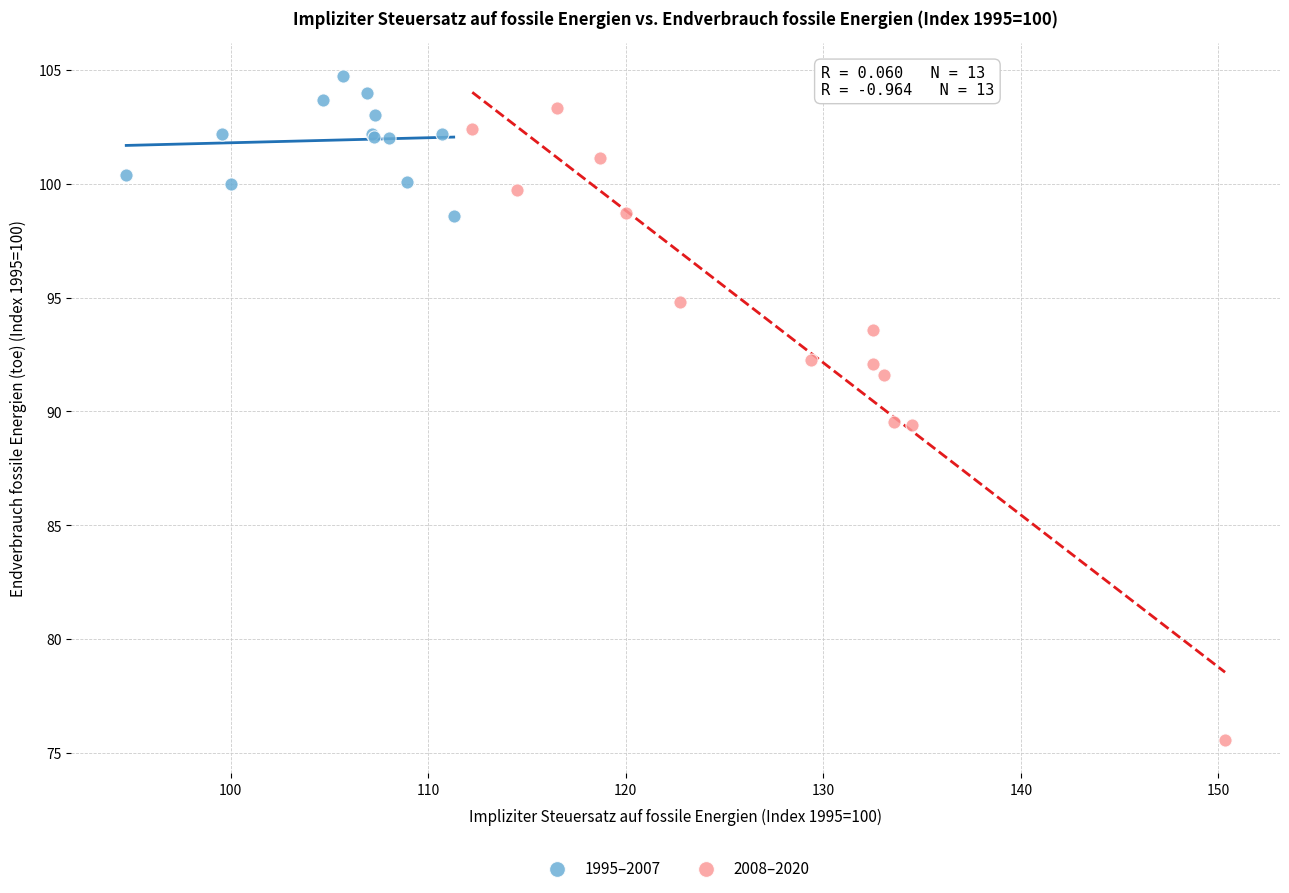

Which series contains the highest Y value?

1995–2007